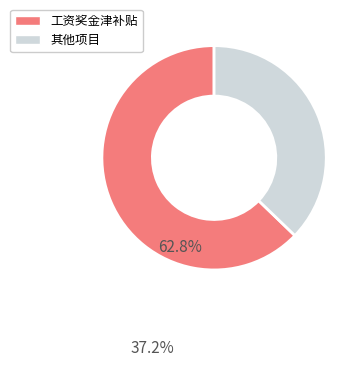

Is it true that 工资奖金津补贴 is 63% of the pie?

True